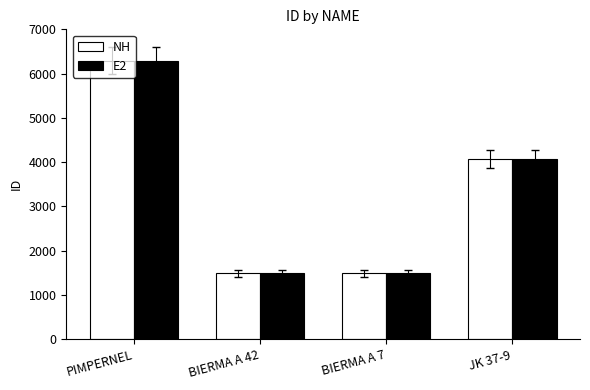

What is the smallest value displayed?

1483